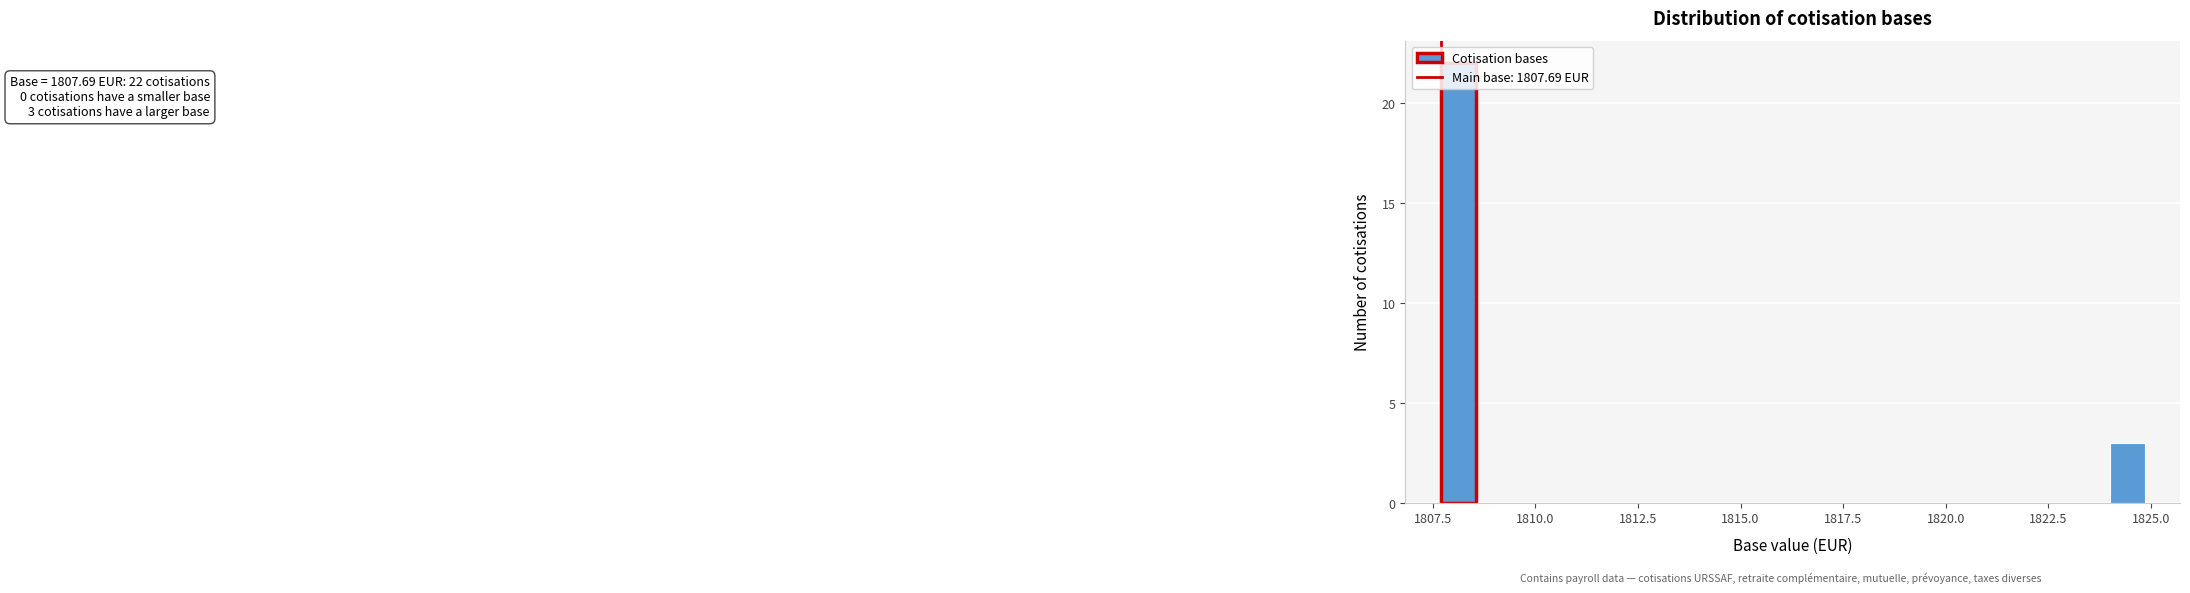

Around what value on the x-axis is the tallest bar? Give the approximate position of its centre, as read against the axis.

1808.0